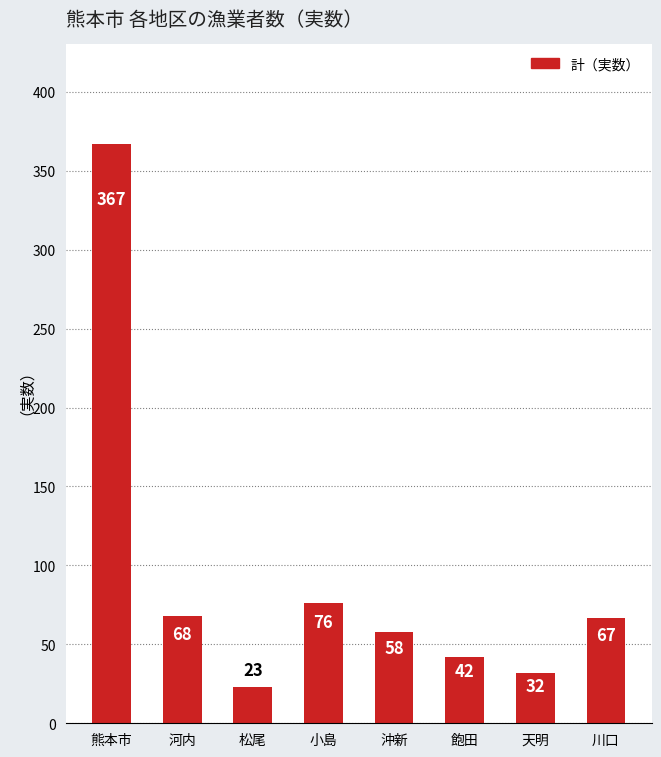

True or false: the data shows 23 at 松尾.

True